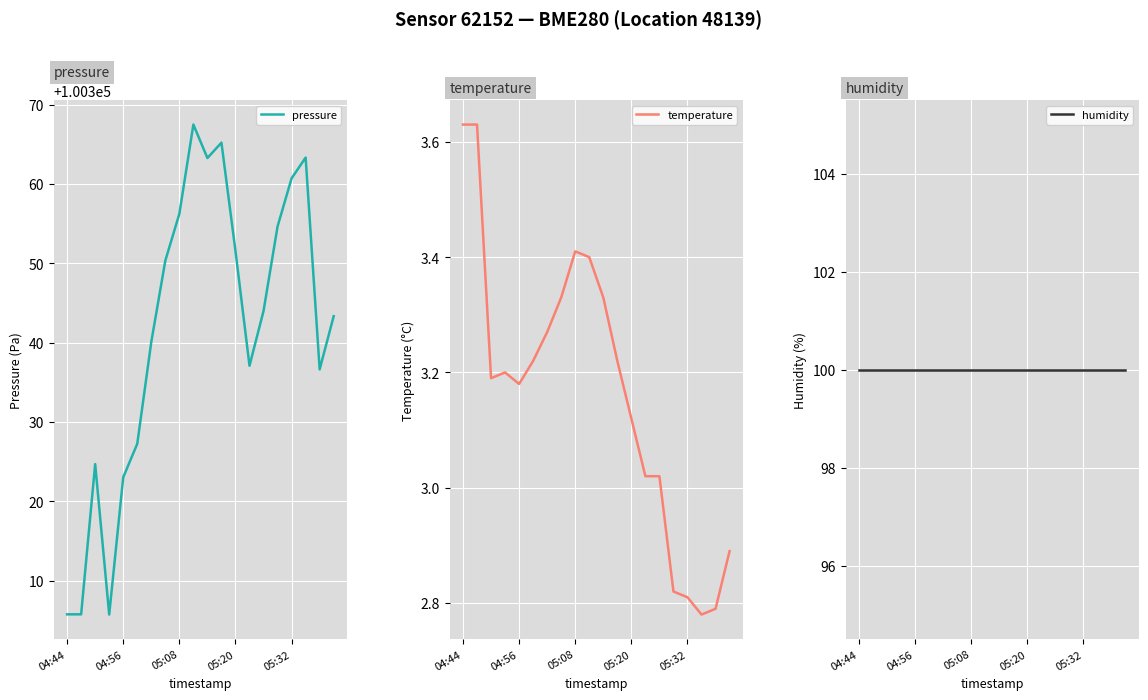

What is the lowest value of the pressure series?

100305.7